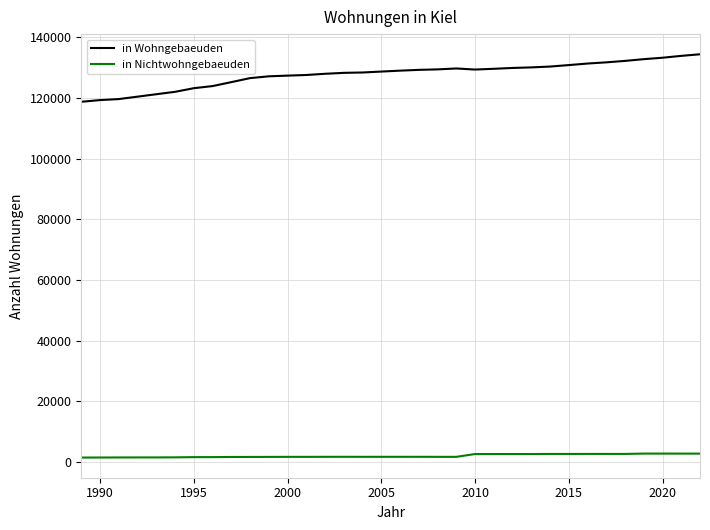

What is the minimum value shown in the chart?

1399